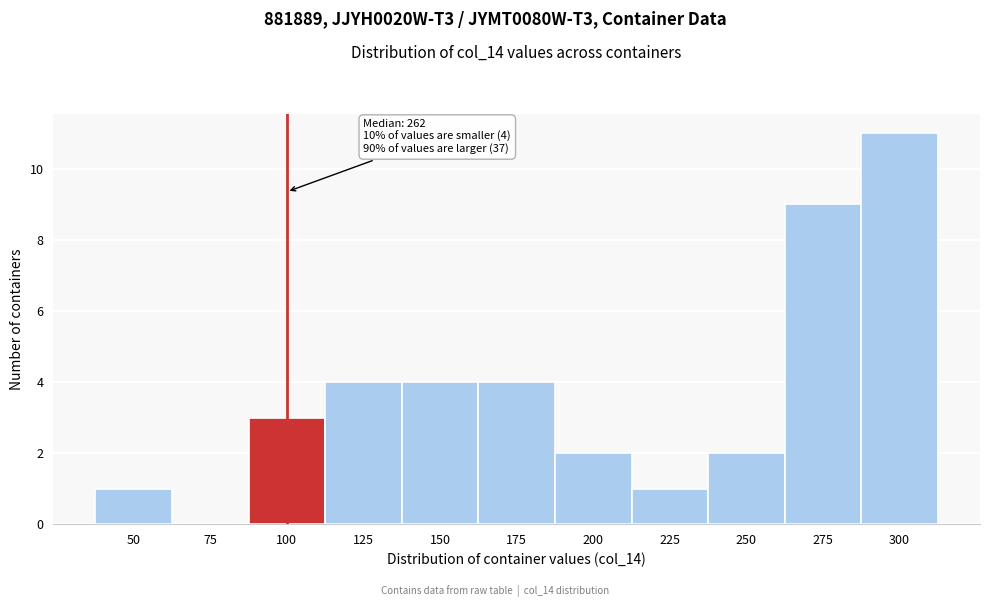

Reading right to left, what are all the values shown in this chart?

300=11	275=9	250=2	225=1	200=2	175=4	150=4	125=4	100=3	75=0	50=1